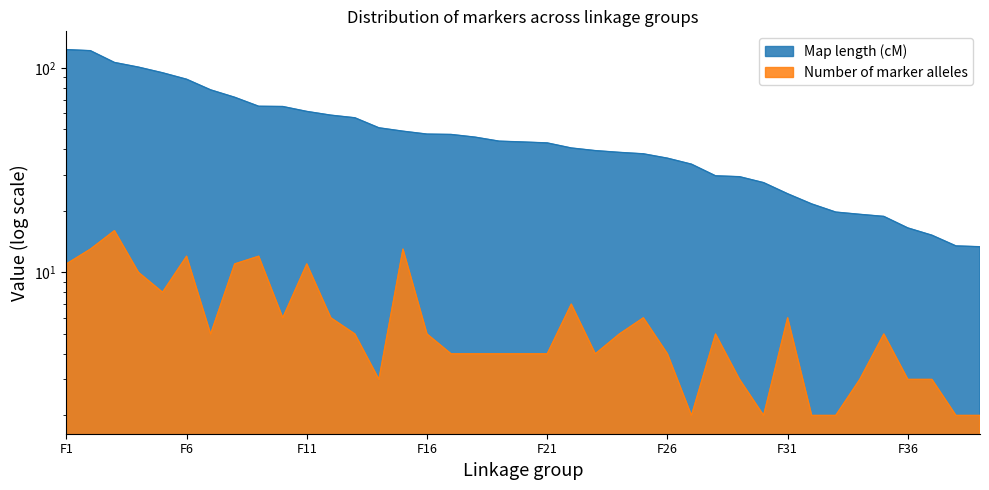

How many lines are shown in the chart?

2